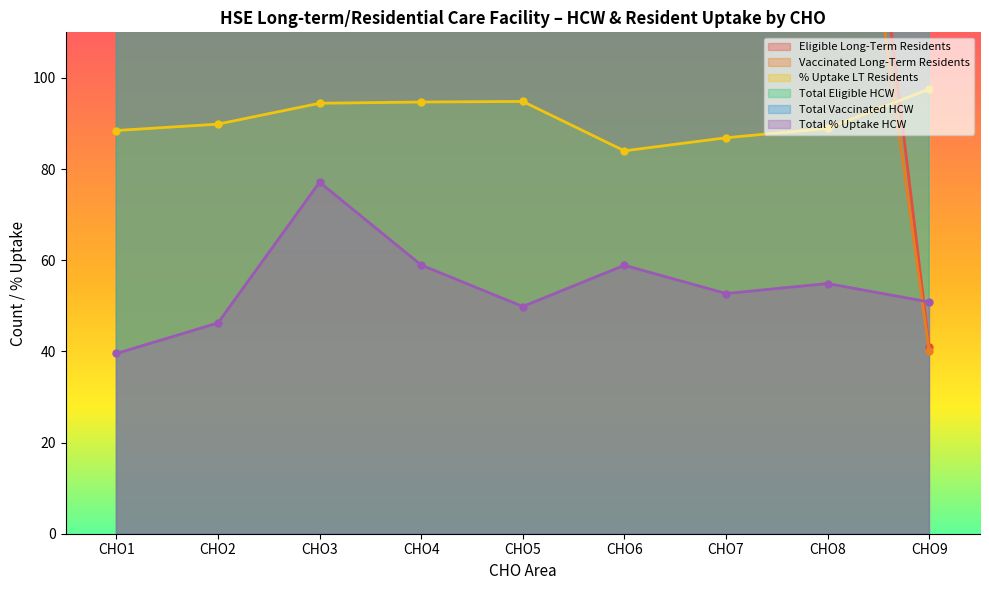

What is the value of the Total Vaccinated HCW point at the 3rd from the left?

802.0